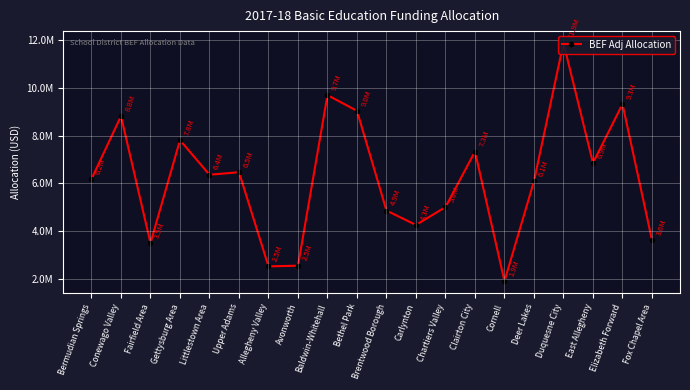

How many distinct data groups are displayed?

1